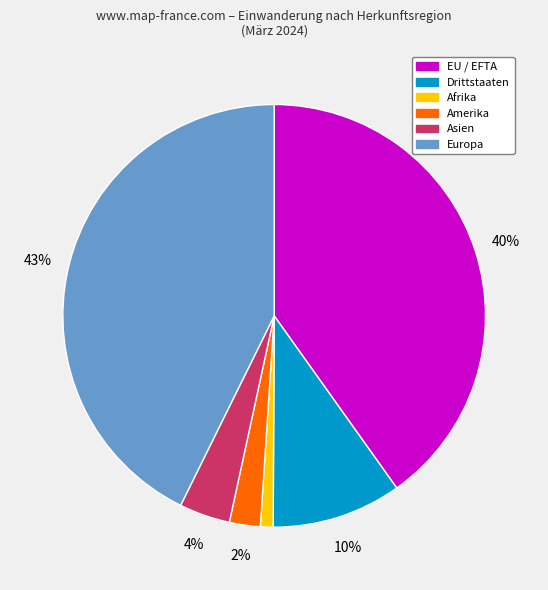

What is the largest slice in the pie chart?

Europa